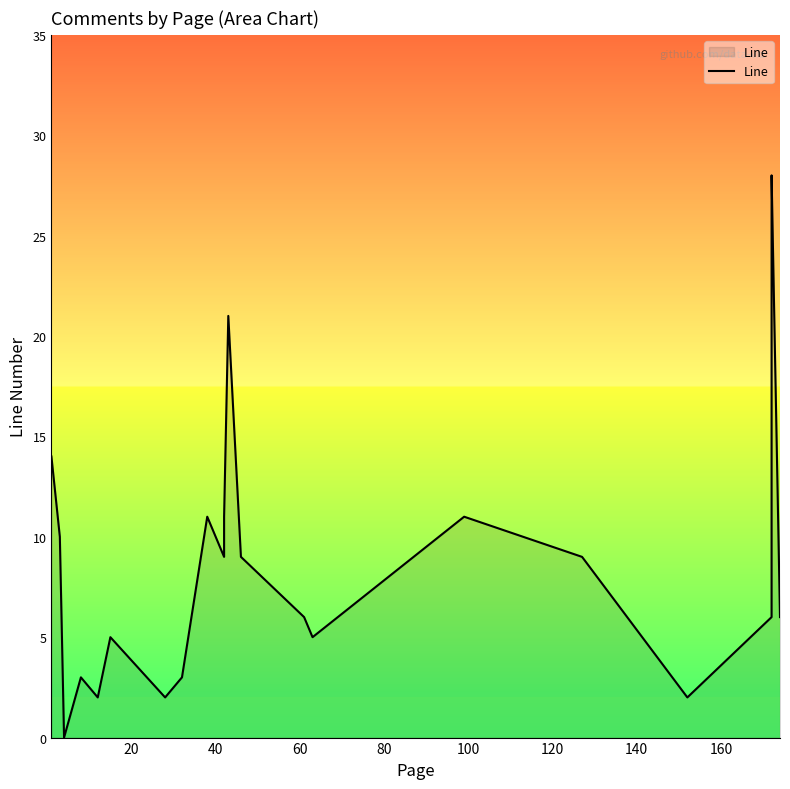

What is the maximum value shown in the chart?

28